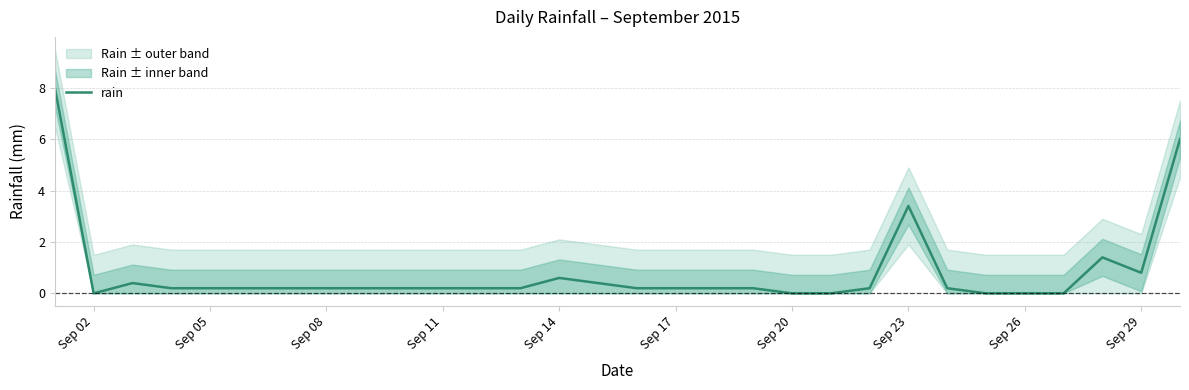

What is the maximum value for rain?

8.0